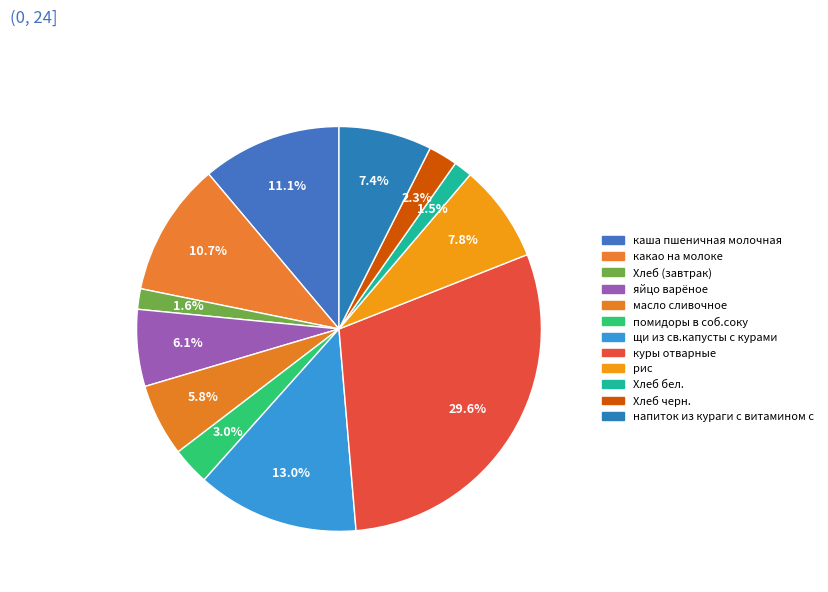

To the nearest percent, what percentage of the pie is масло сливочное?

6%